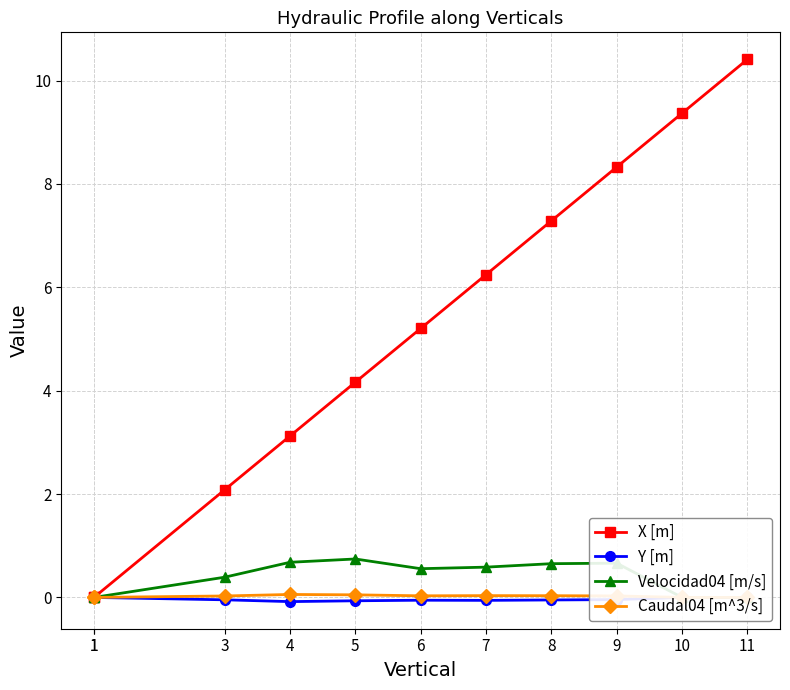

How many interior local peaks does the Caudal04 [m^3/s] series have?

2